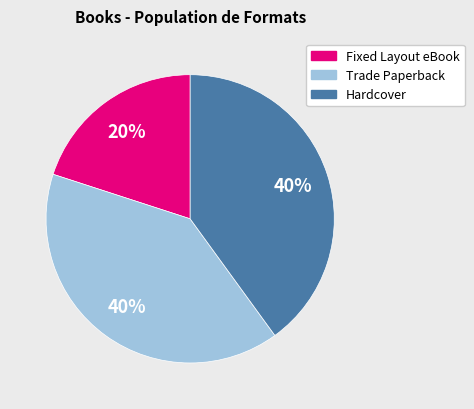

Approximately how many times larger is the value at Trade Paperback compared to Hardcover?

1.0